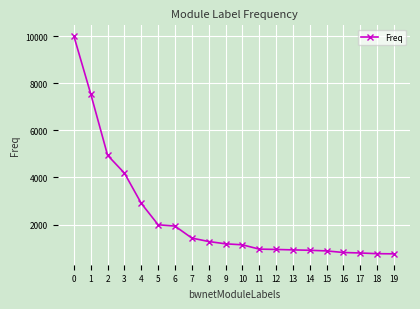

What is the ratio of the value at 0 to the value at 2?

2.0